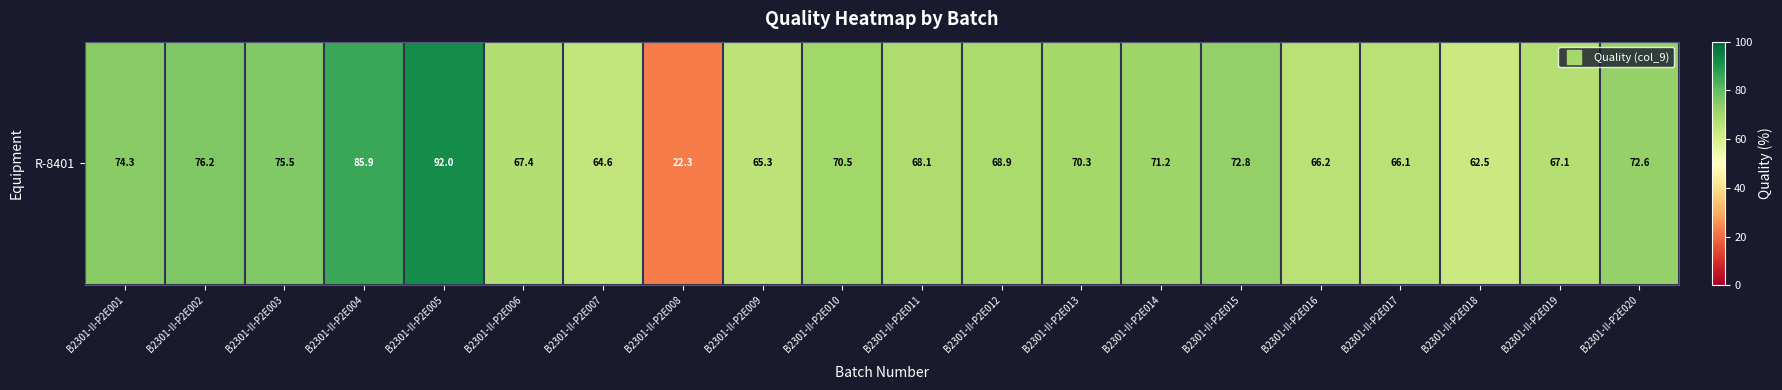

Reading left to right, what are all the values shown in this chart?

74.3	76.2	75.5	85.9	92.0	67.4	64.6	22.3	65.3	70.5	68.1	68.9	70.3	71.2	72.8	66.2	66.1	62.5	67.1	72.6